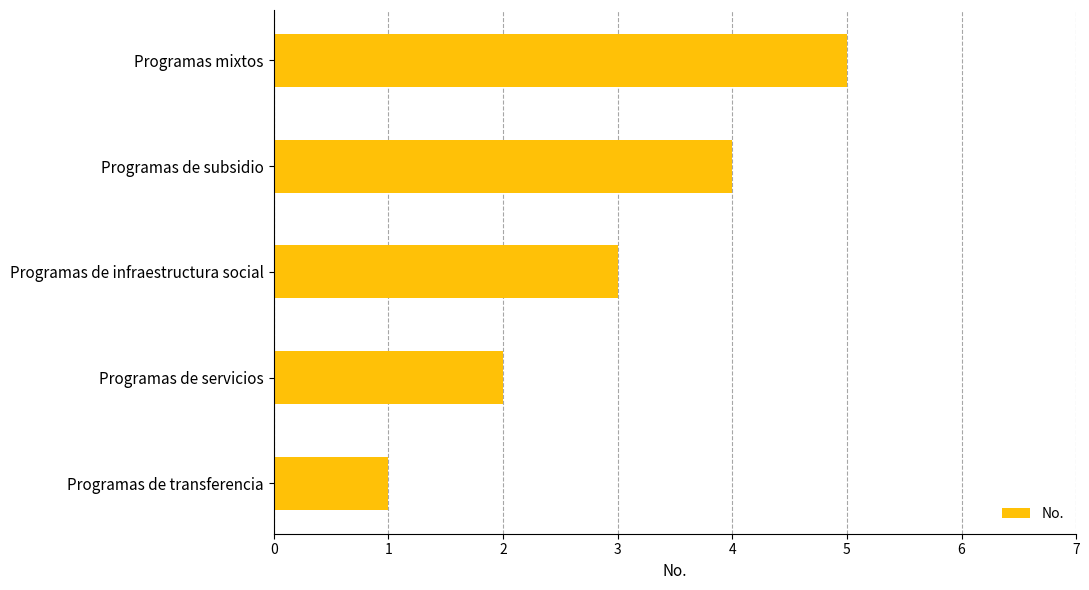

Read the value at Programas de infraestructura social.

3